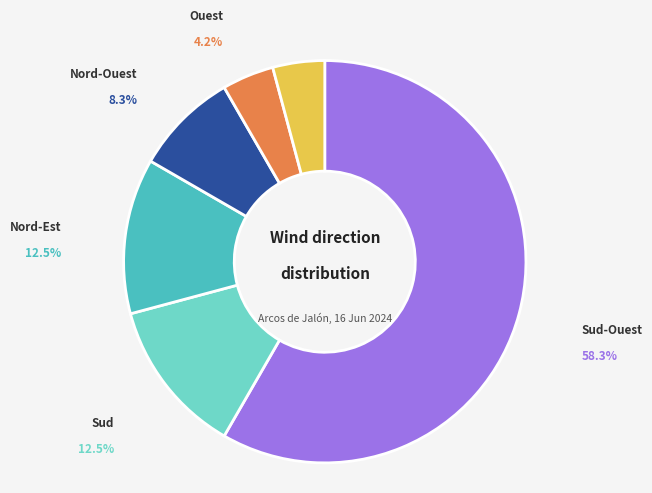

Does any single category account for the majority?

Yes